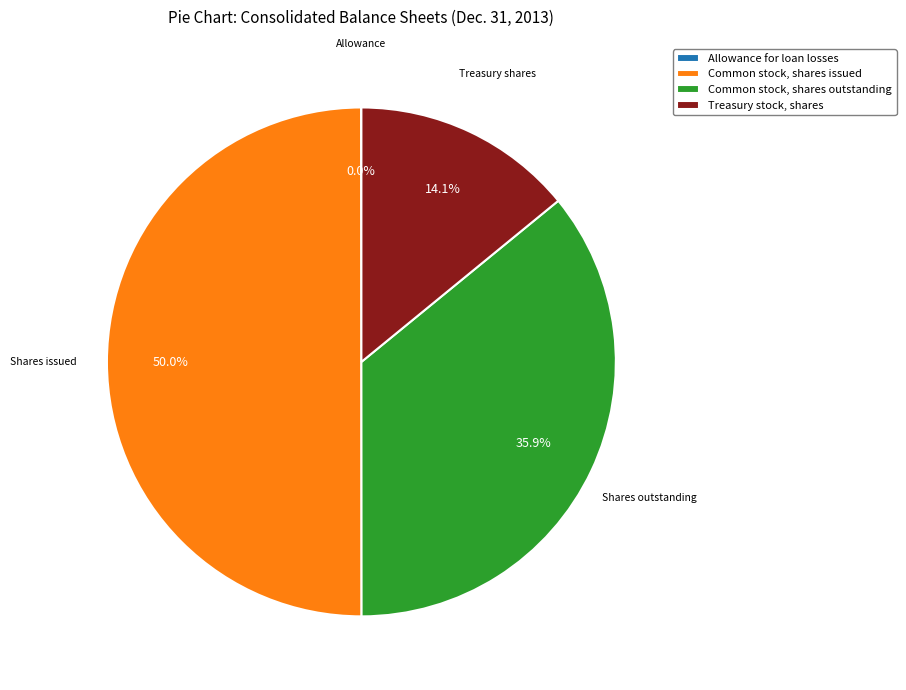

Approximately how many times larger is the value at Common stock, shares issued compared to Treasury stock, shares?

3.5